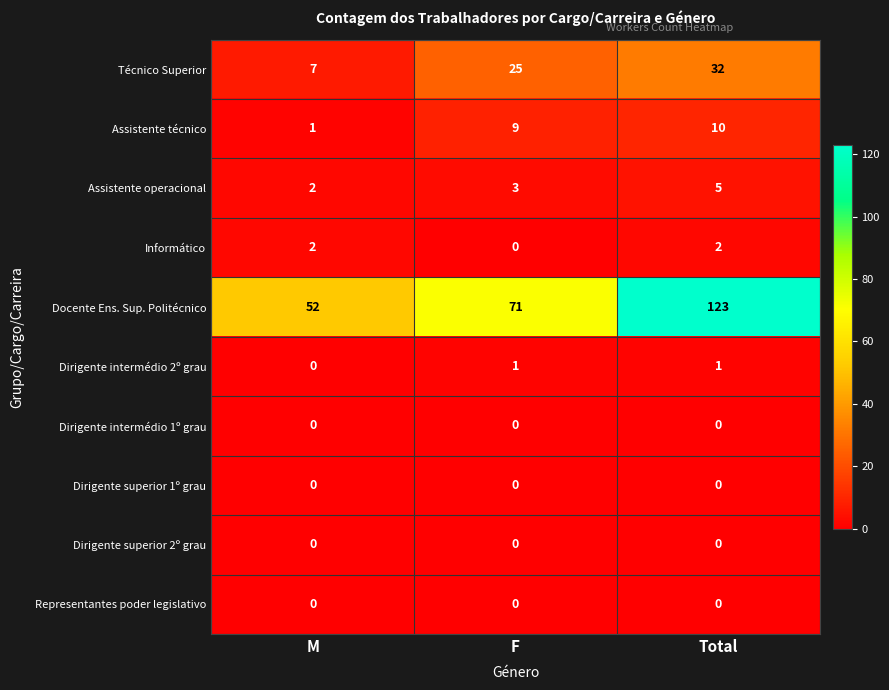

Which series has the widest spread of values?

Docente Ens. Sup. Politécnico